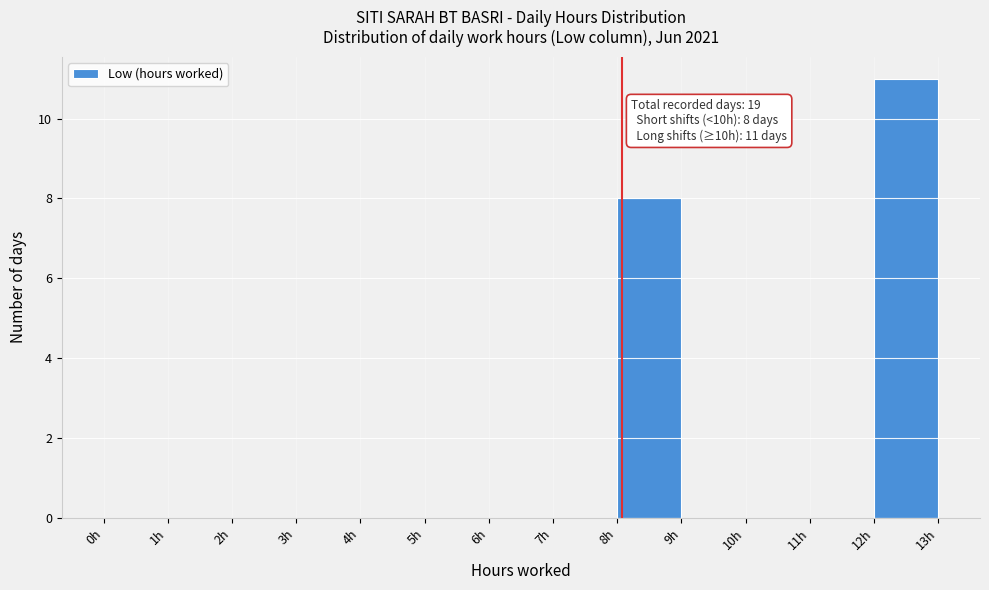

Which range on the x-axis has the tallest bar?

12 to 13